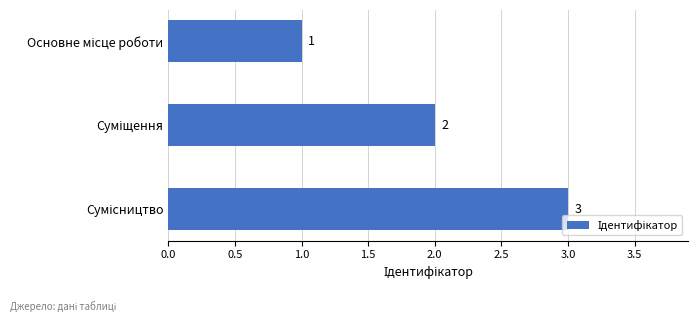

How many data points are less than 2?

1